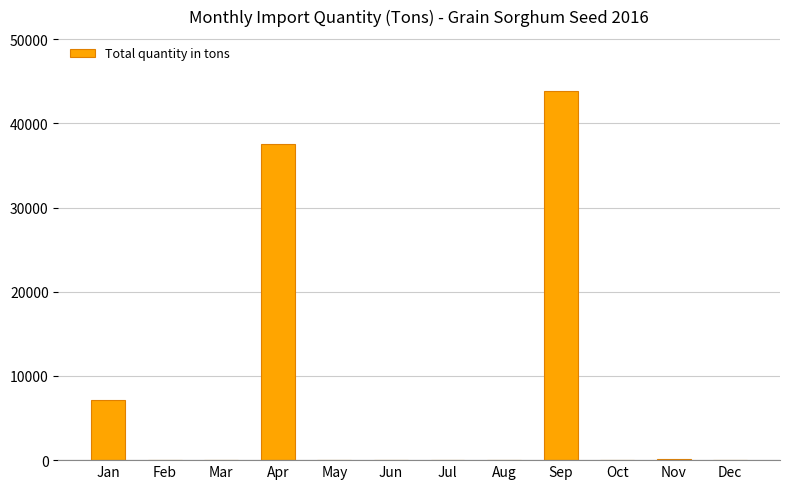

How many categories are shown in the chart?

12